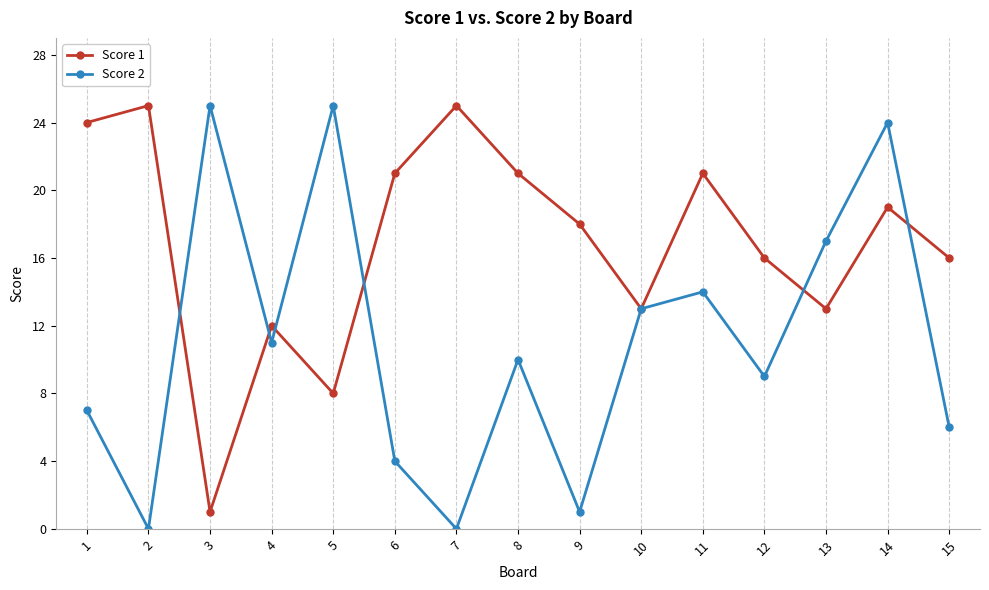

What is the difference between the maximum and minimum values in the Score 1 series?

24